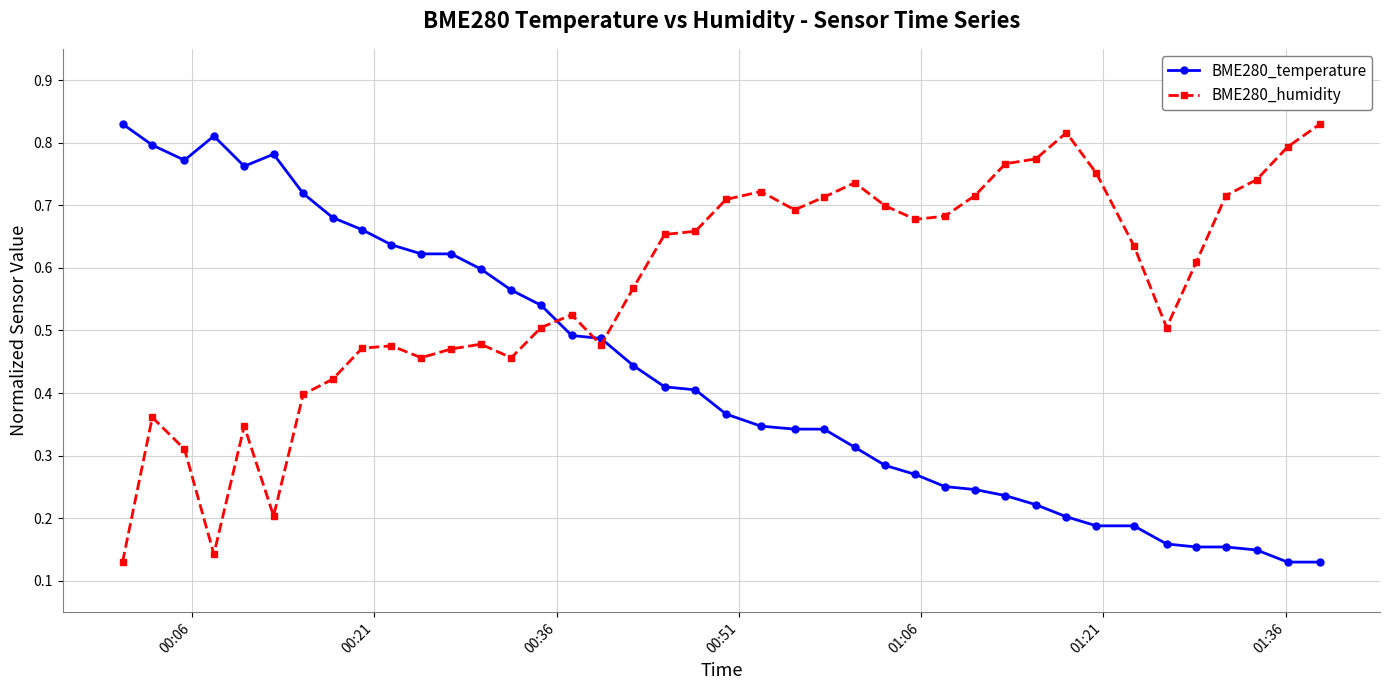

At how many categories does at least one series exceed 0?

40